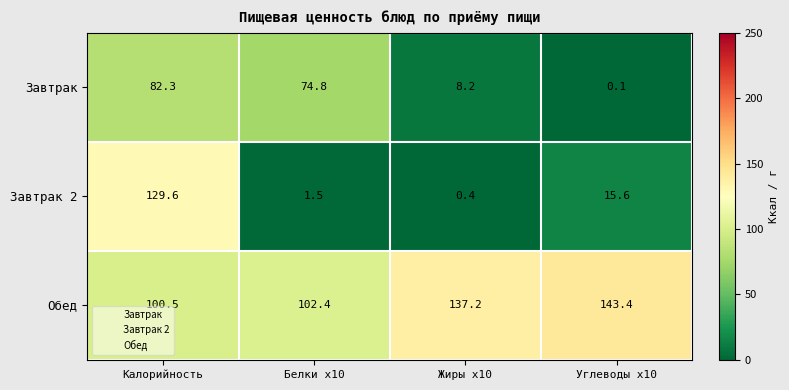

Rank the series by their maximum value, from highest to lowest.

Обед, Завтрак 2, Завтрак